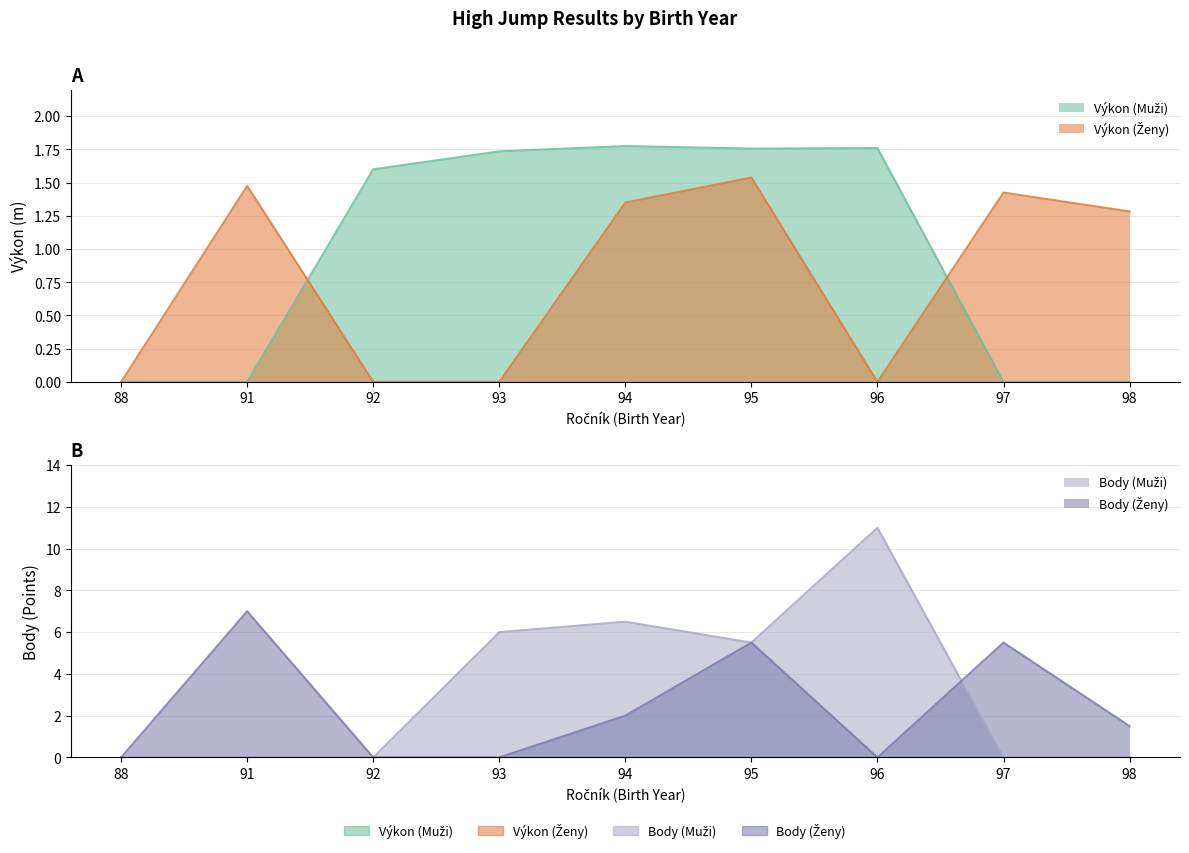

How many categories are shown in the chart?

9